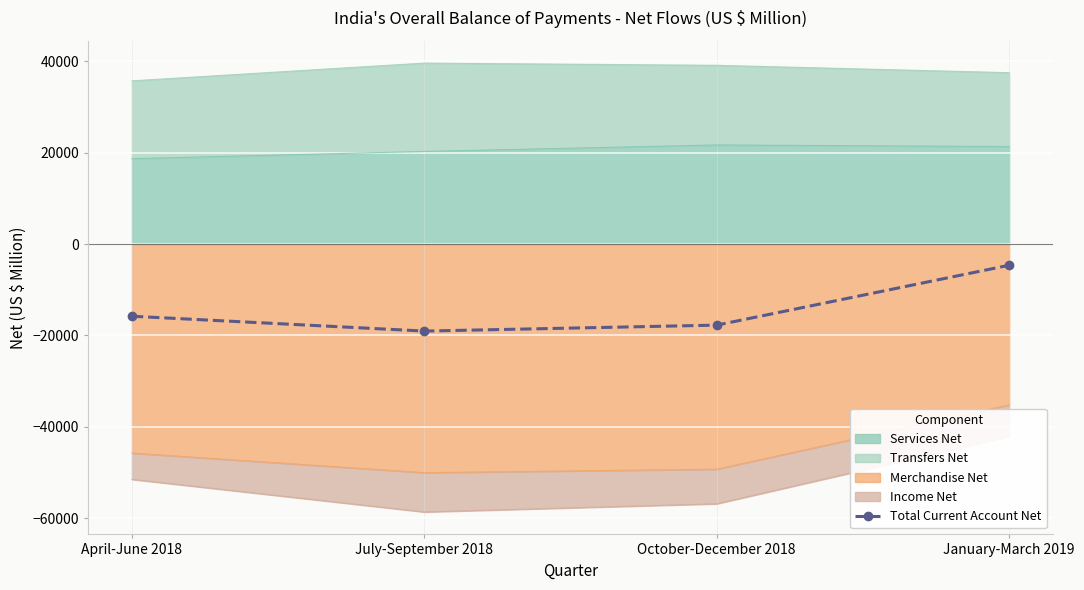

Read the value at July-September 2018, to the nearest 50.

-19050